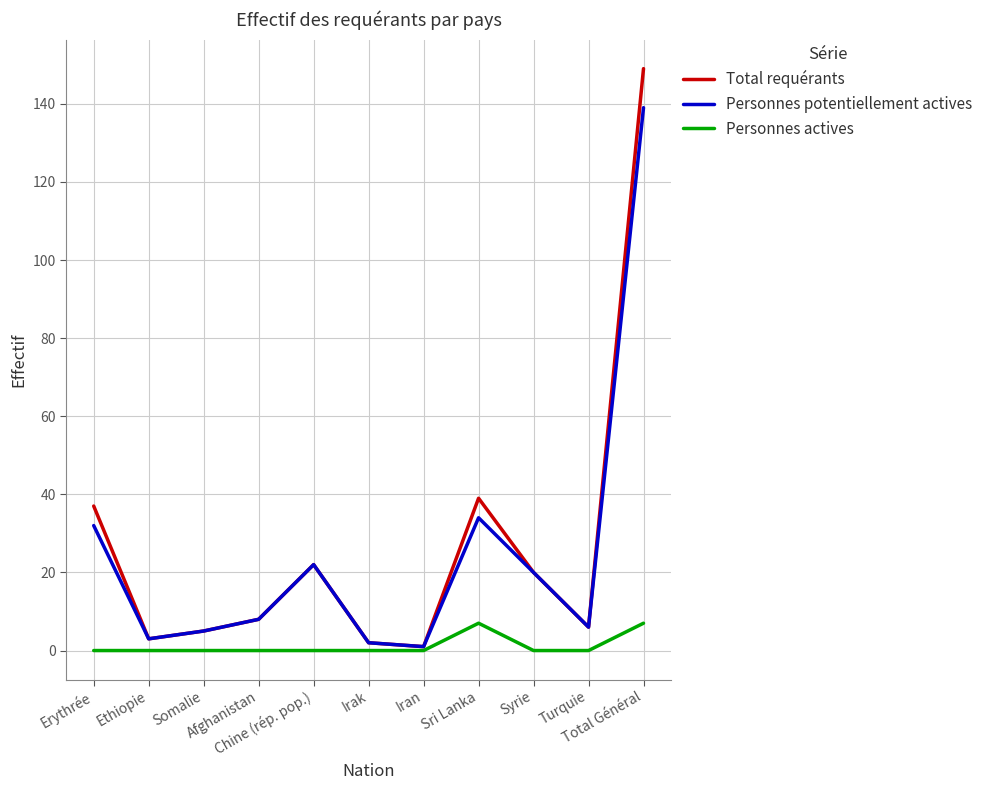

What is the maximum value shown in the chart?

149